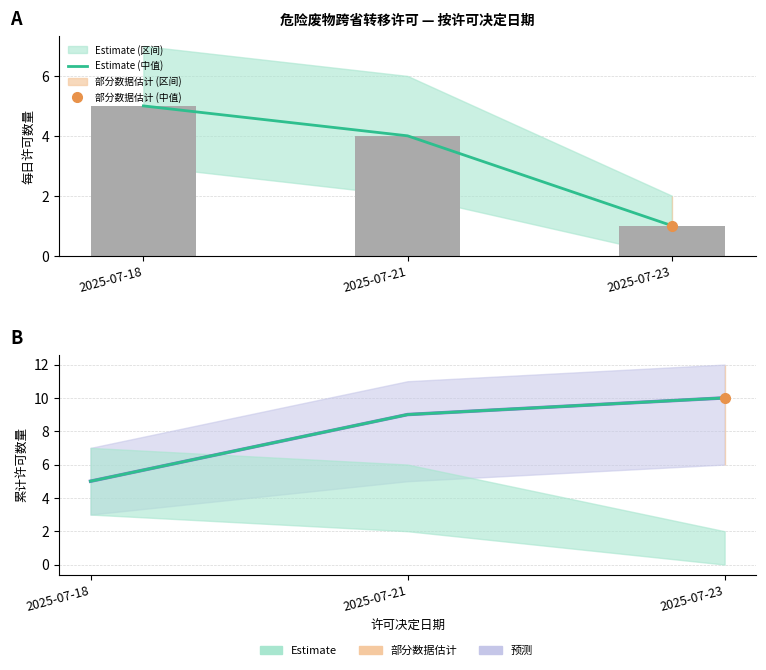

How many data points in Estimate (中值) are above 9?

1